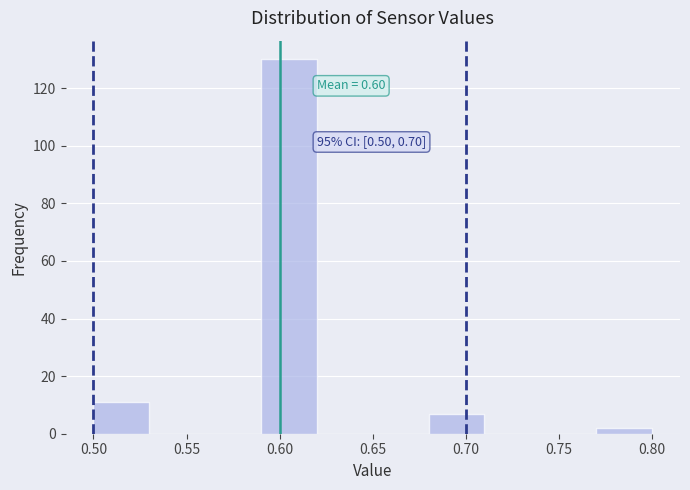

Which range on the x-axis has the tallest bar?

0.59 to 0.62